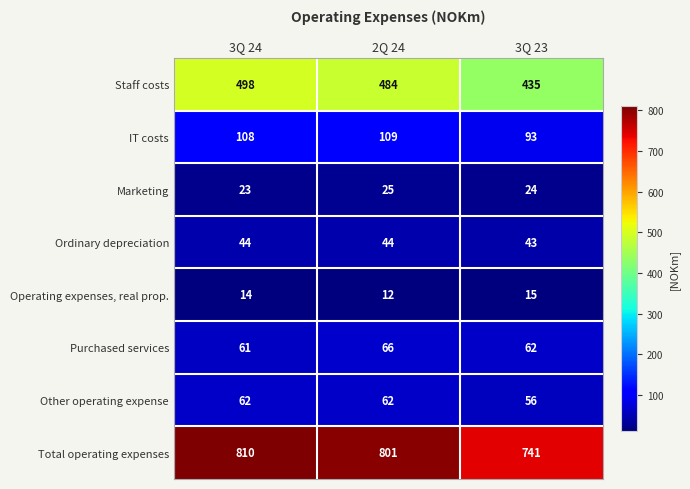

Between 3Q 24 and 2Q 24, which series saw the biggest shift?

Staff costs